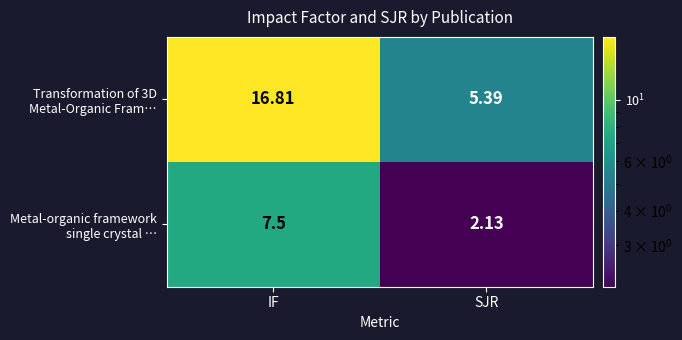

At which category does the chart reach its peak across all series?

IF